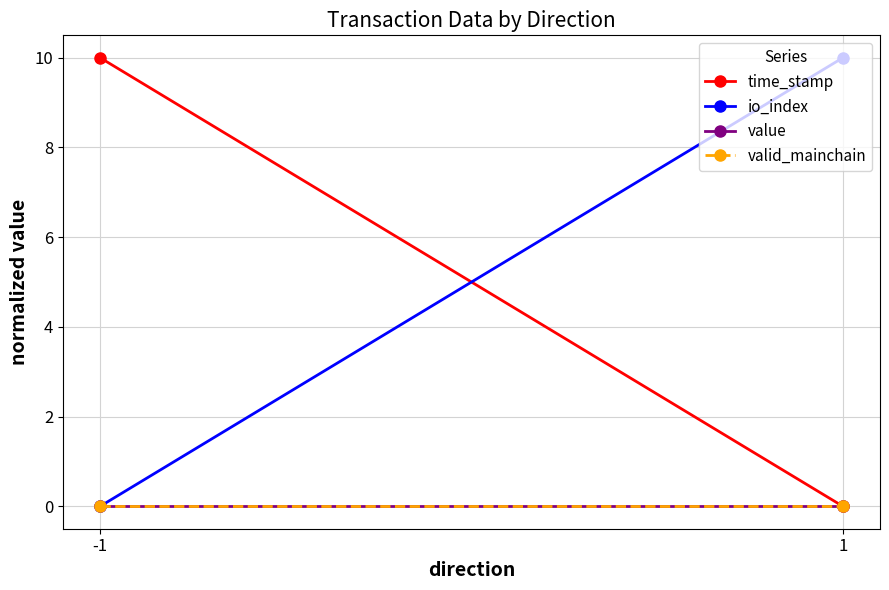

Which series has the widest spread of values?

time_stamp